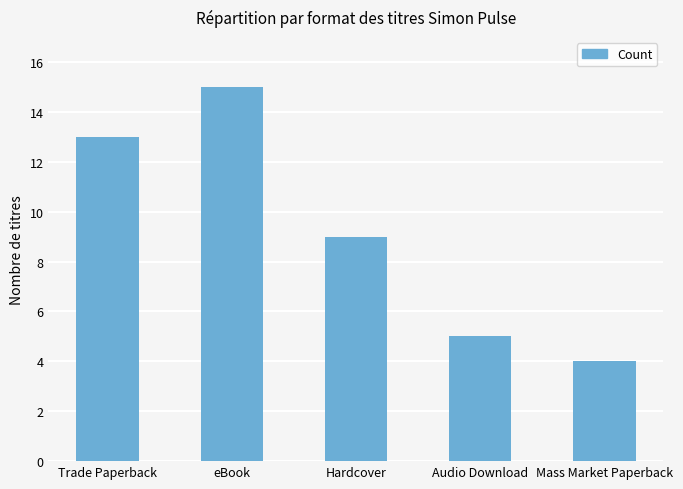

Which label corresponds to the largest value in the chart?

eBook